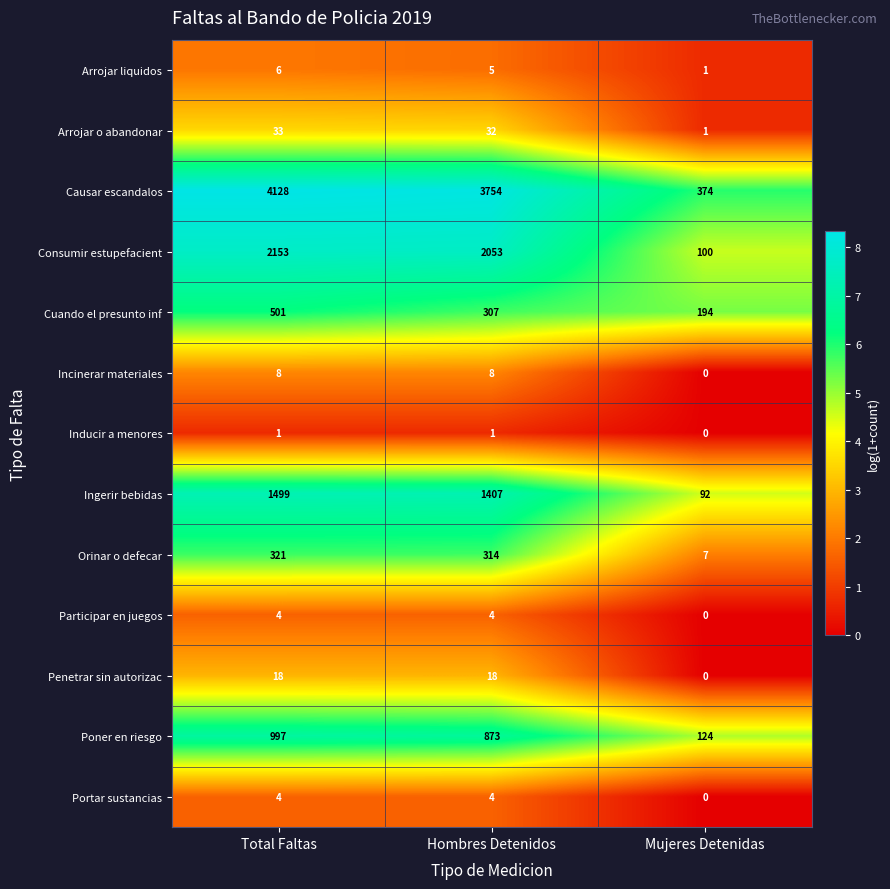

What is the spread (max minus min) of values at Total Faltas?

4127